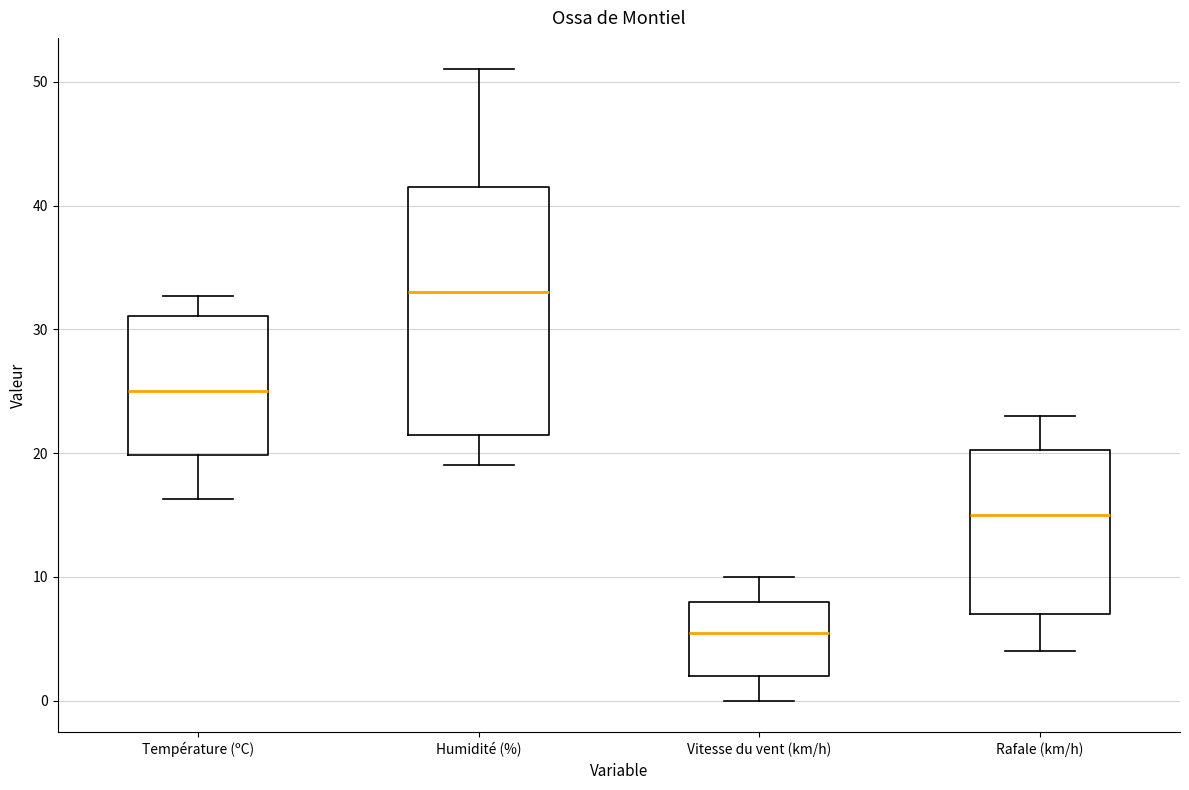

Reading left to right, read every box against the y-axis: the position of its median line, the range the box covers, and the ends of its whiskers. The values are not printed on the chart, so give them approximately, as read against the axis.

Température (ºC): median 25, box 20 to 31, whiskers 16 to 33
Humidité (%): median 33, box 22 to 42, whiskers 19 to 51
Vitesse du vent (km/h): median 6, box 2 to 8, whiskers 0 to 10
Rafale (km/h): median 15, box 7 to 20, whiskers 4 to 23